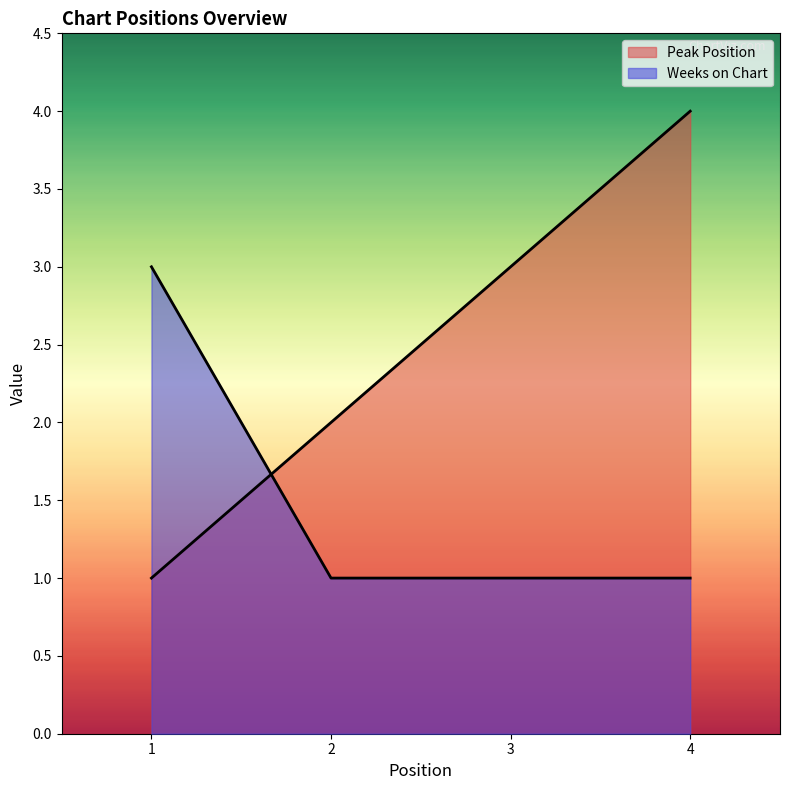

Does the chart have visible grid lines?

No